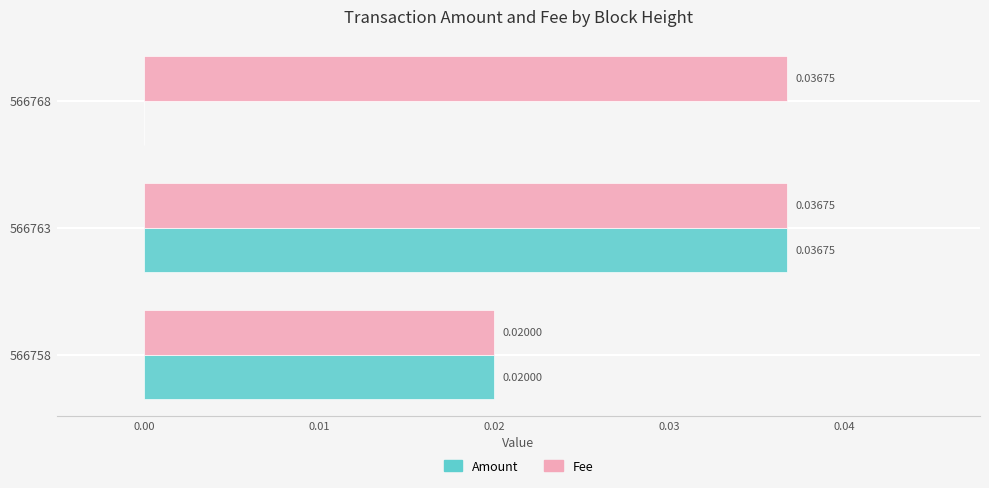

Count the number of categories in the chart.

3